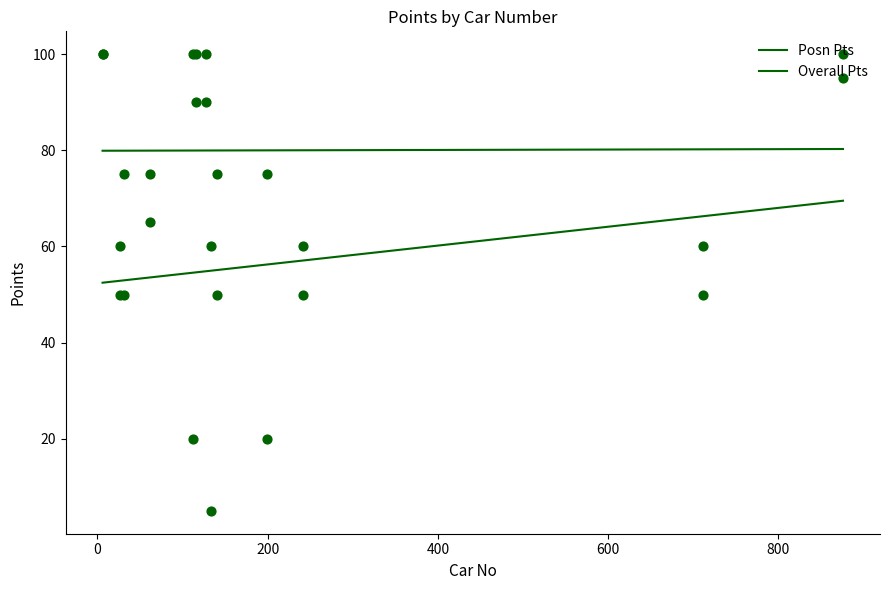

At which category is the sum across all series the highest?

6